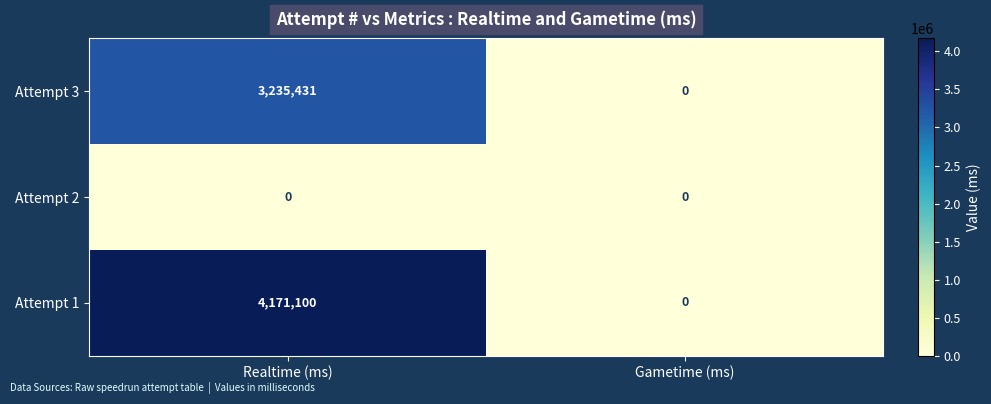

Where is Attempt 3 nearest to the value 1617715?

Gametime (ms)